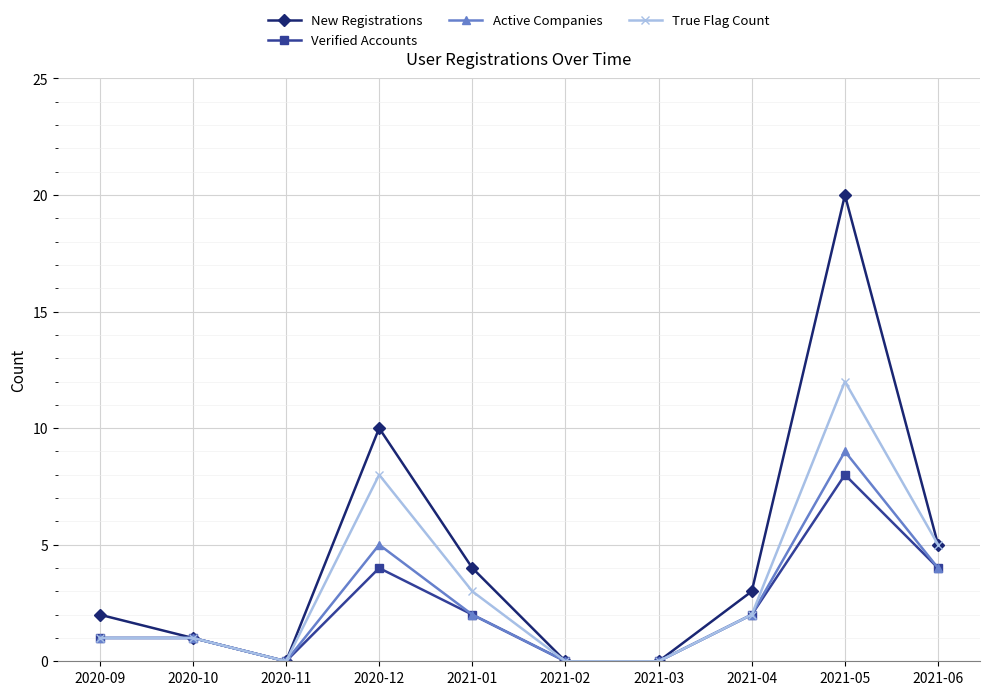

What is the difference between the maximum and minimum values in the New Registrations series?

20